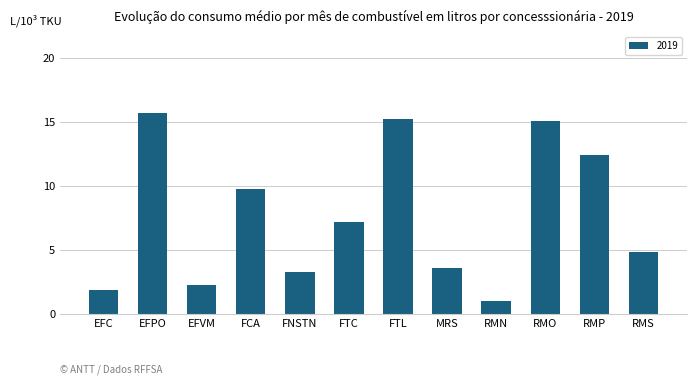

What position from the right is EFPO?

11